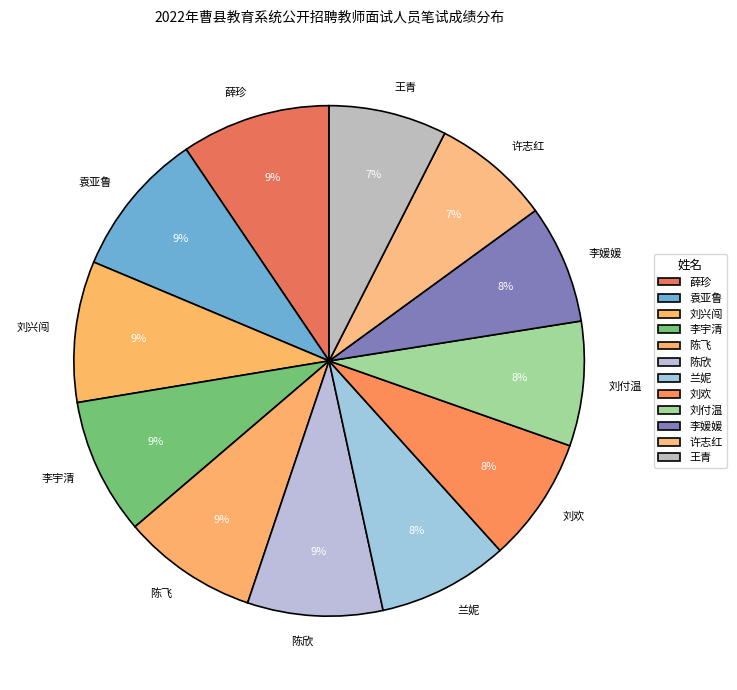

Is it true that 李媛媛 is 20% of the pie?

False